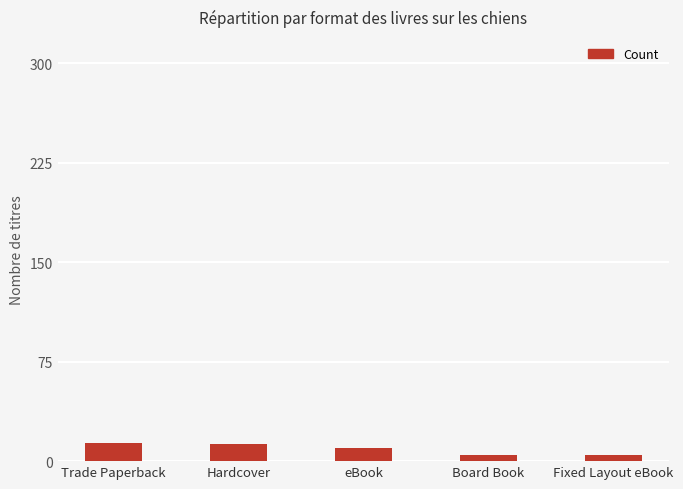

What is the greatest value displayed?

14